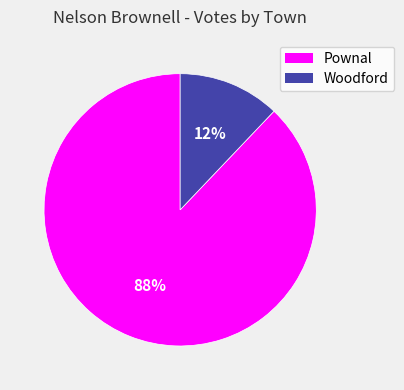

Does Pownal account for over 50% of the chart?

Yes